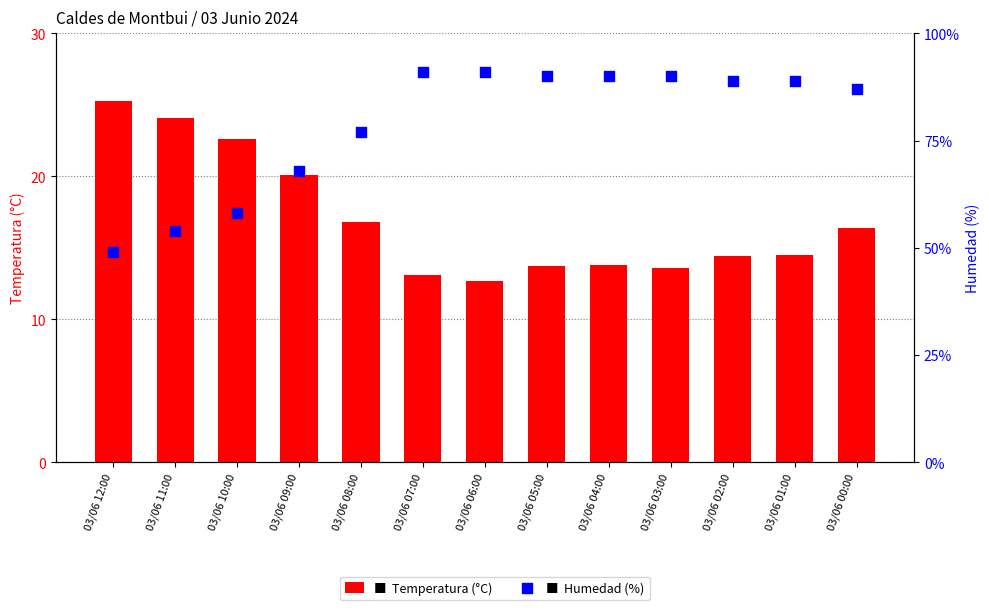

Is the value of Temperatura (°C) at 03/06 05:00 greater than the value of Humedad (%) at 03/06 05:00?

No